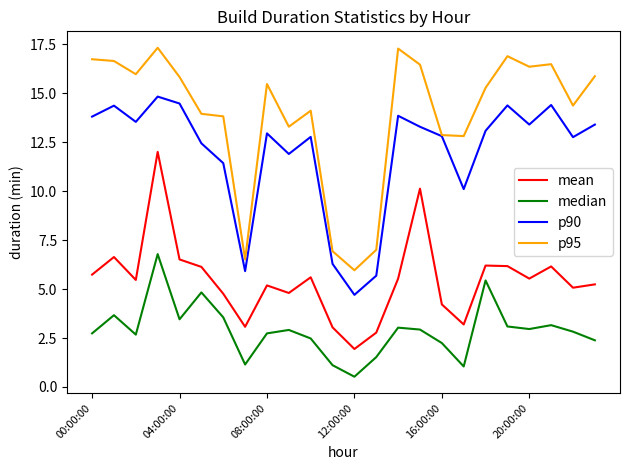

List the series in order of their overall mean, highest first.

p95, p90, mean, median